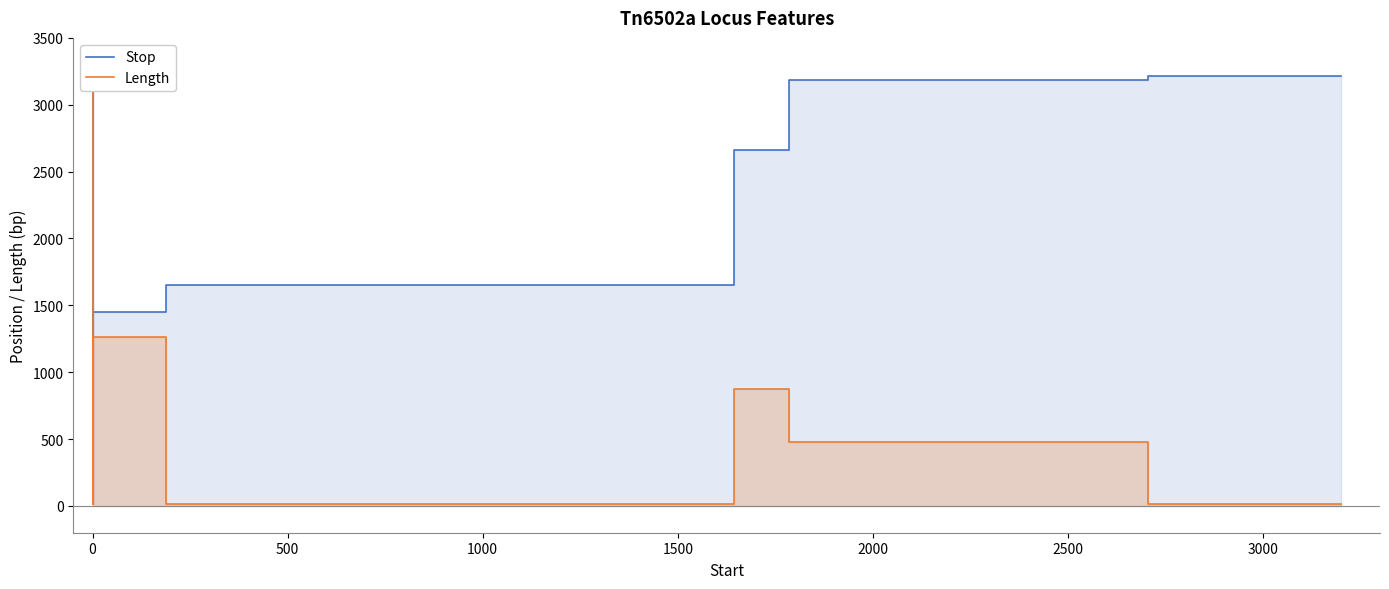

True or false: Stop and Length cross at least once.

False